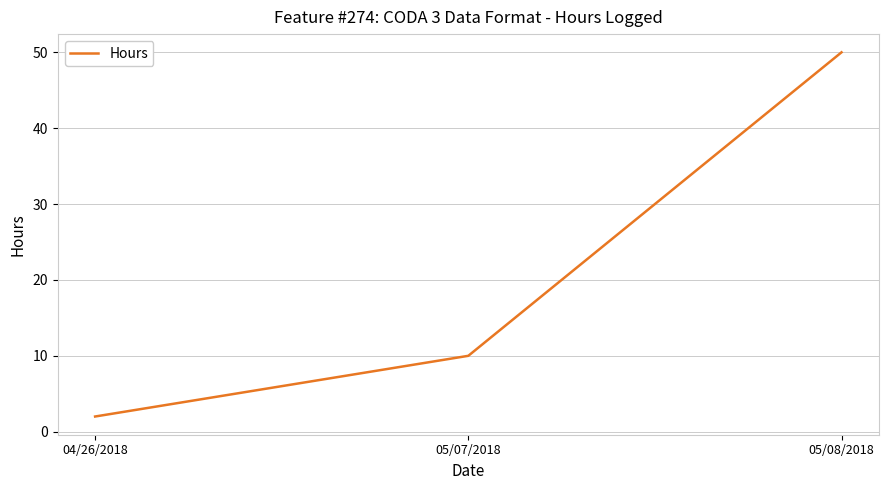

Rank the categories by value from highest to lowest.

05/08/2018, 05/07/2018, 04/26/2018